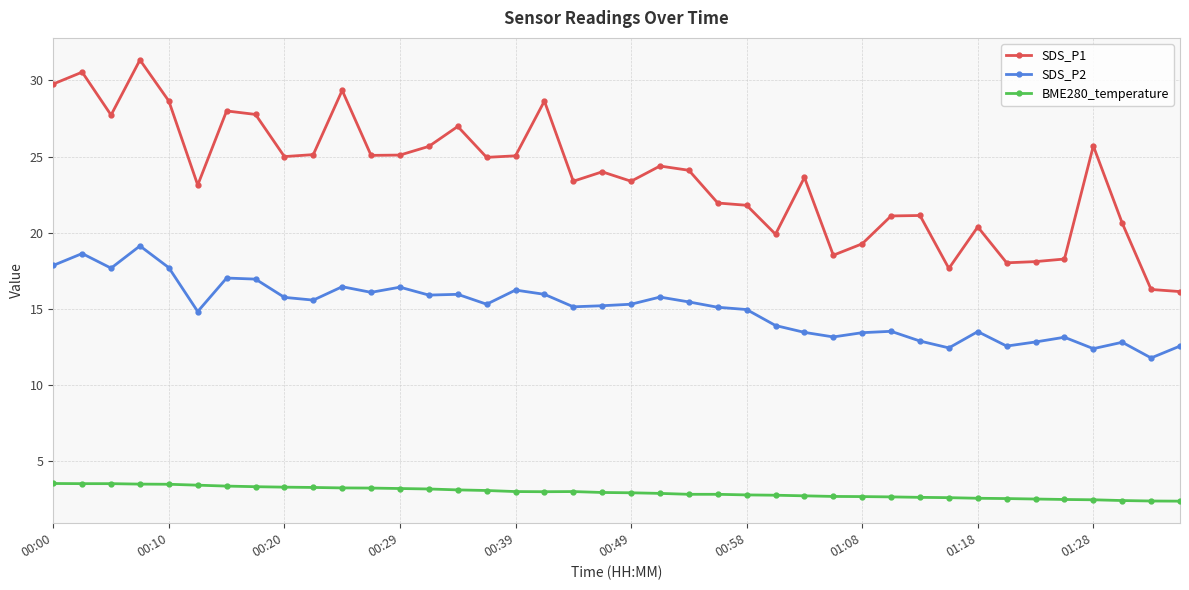

List the series in order of their overall mean, highest first.

SDS_P1, SDS_P2, BME280_temperature